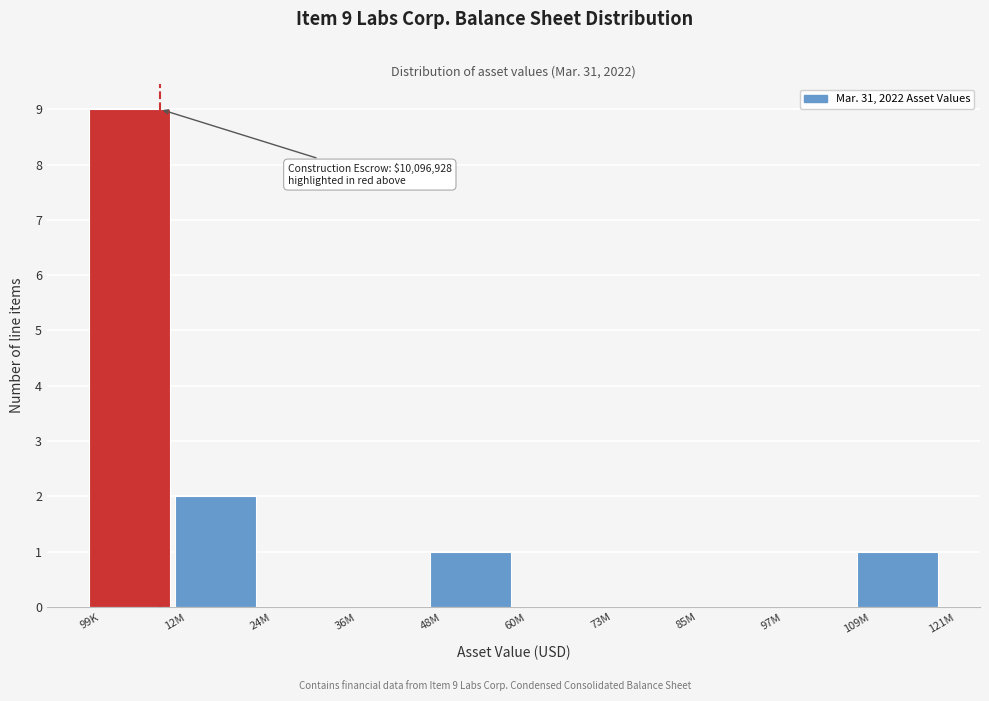

Reading right to left, list all the values displayed in this chart.

109M=1	97M=0	85M=0	73M=0	60M=0	48M=1	36M=0	24M=0	12M=2	99K=9